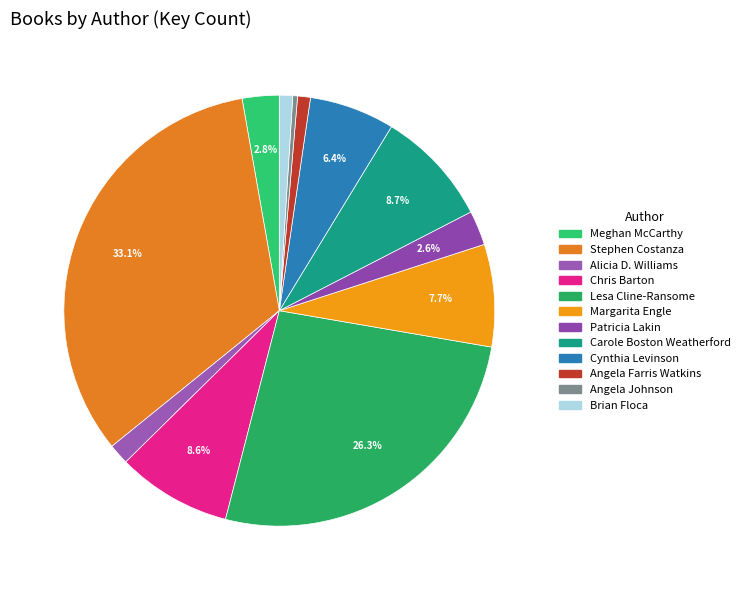

What percentage do Cynthia Levinson and Stephen Costanza together represent?

39.5%